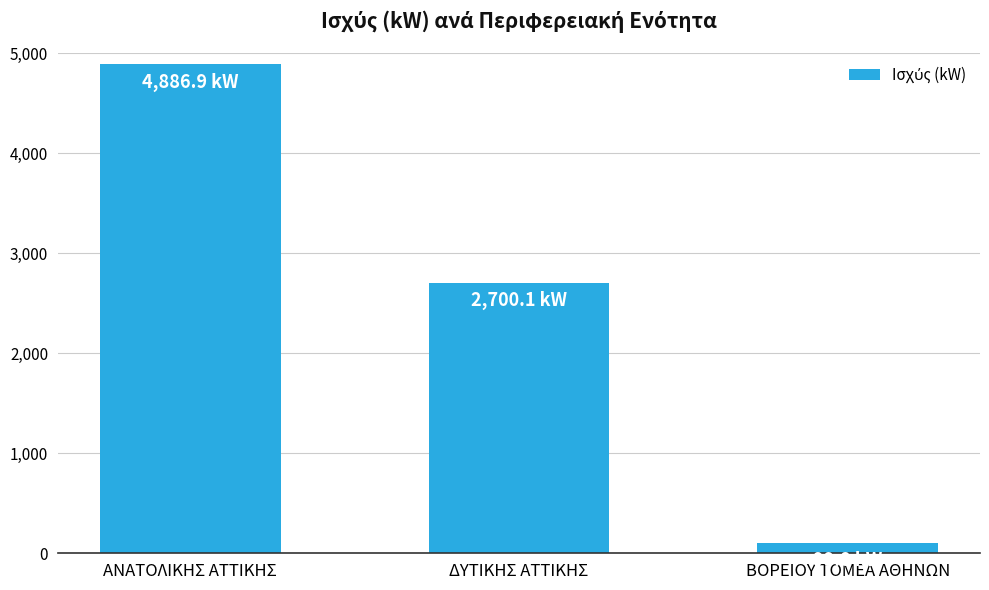

What is the label of the 2nd bar from the left?

ΔΥΤΙΚΗΣ ΑΤΤΙΚΗΣ